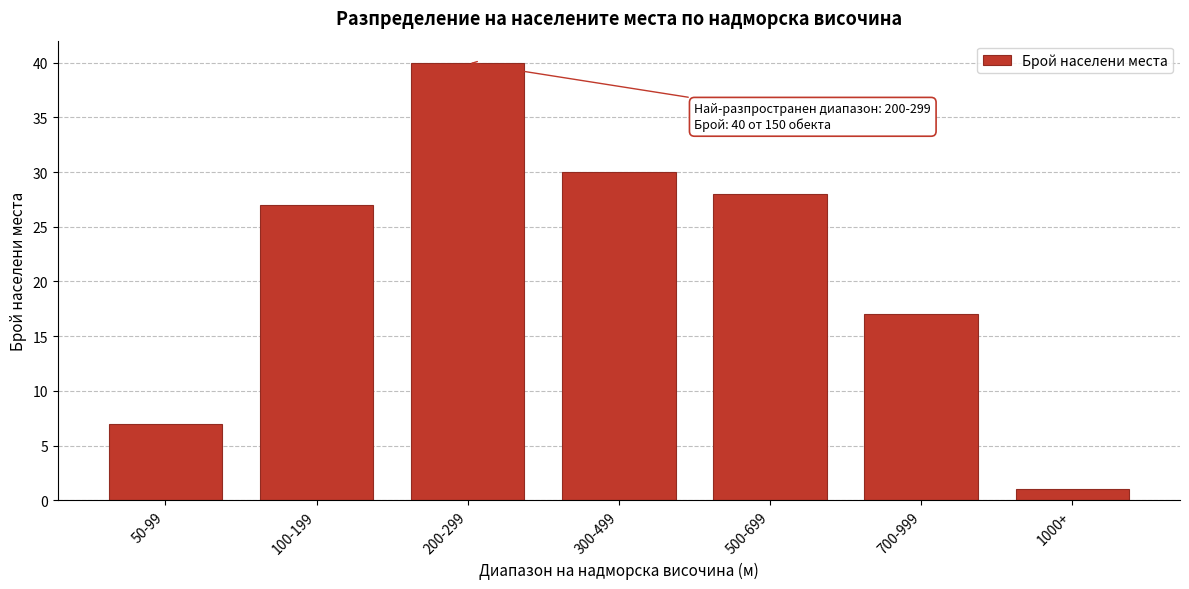

Reading left to right, list all the values displayed in this chart.

50-99=7	100-199=27	200-299=40	300-499=30	500-699=28	700-999=17	1000+=1